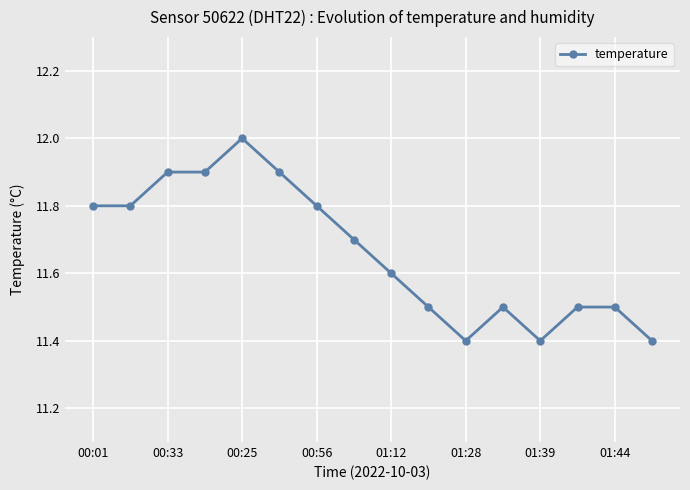

True or false: the data has more than 1 interior local peaks.

True